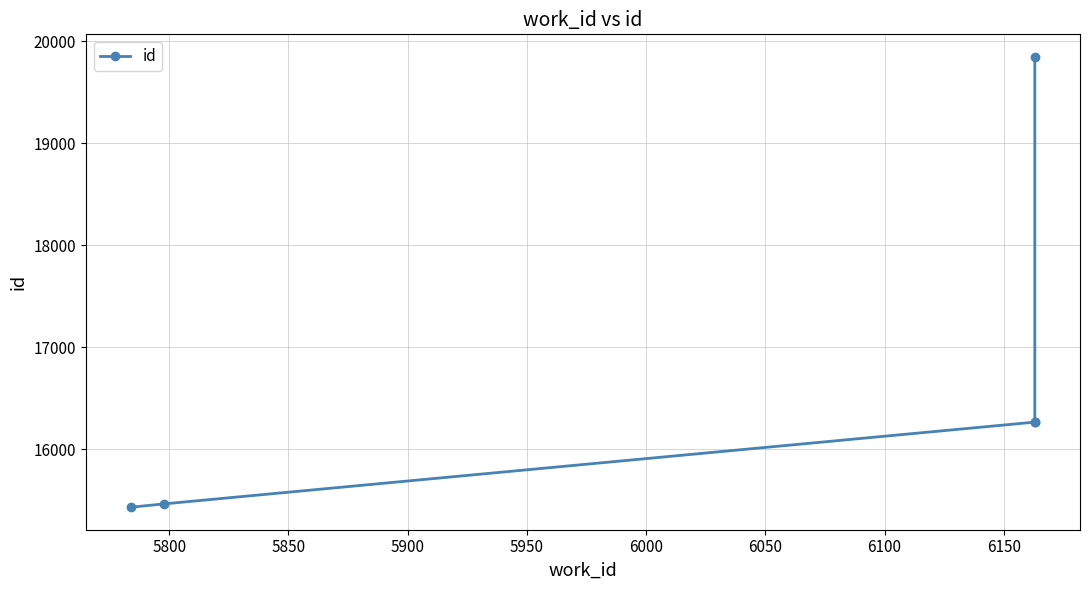

Is it true that the value at 5800 is 15465?

True